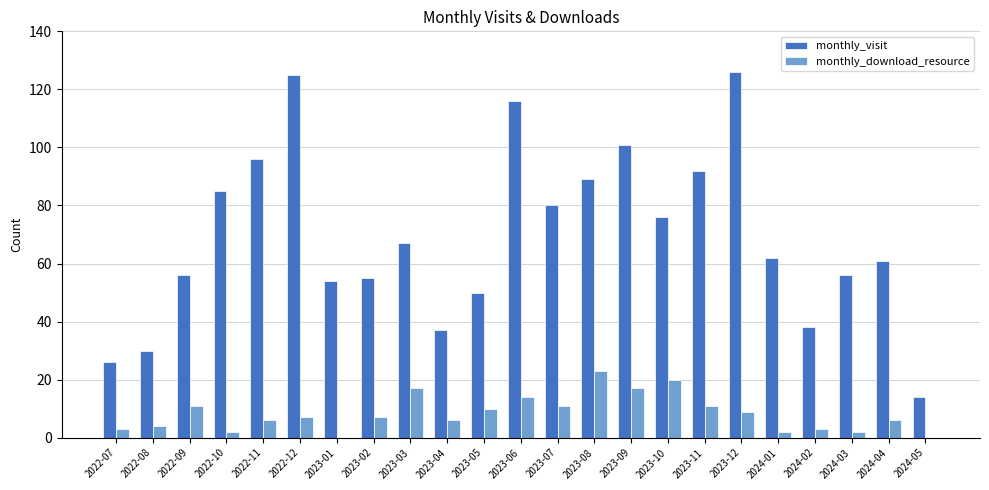

Which series has the largest total across all categories?

monthly_visit